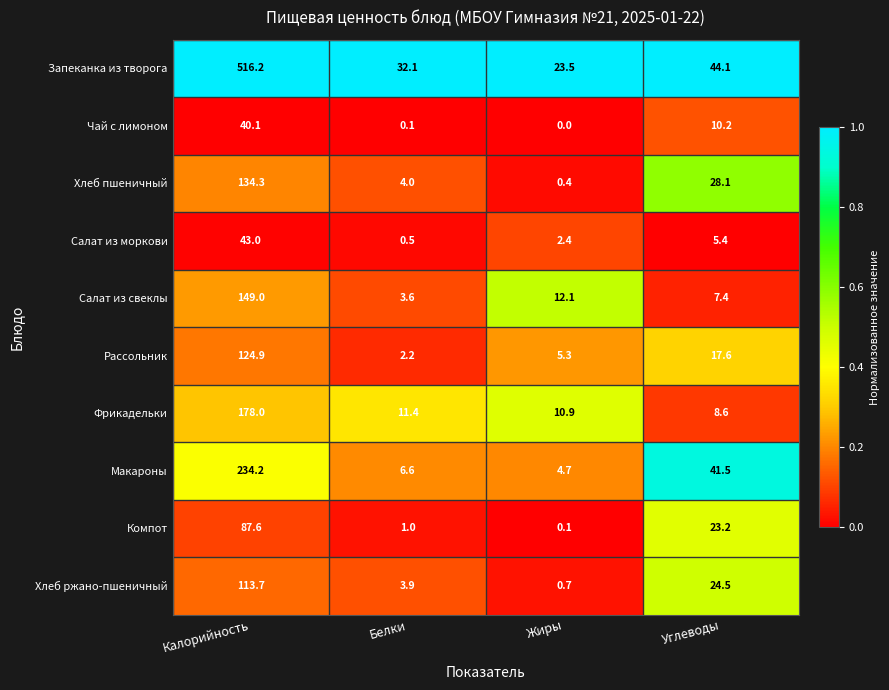

At which category is the sum across all series the highest?

Калорийность